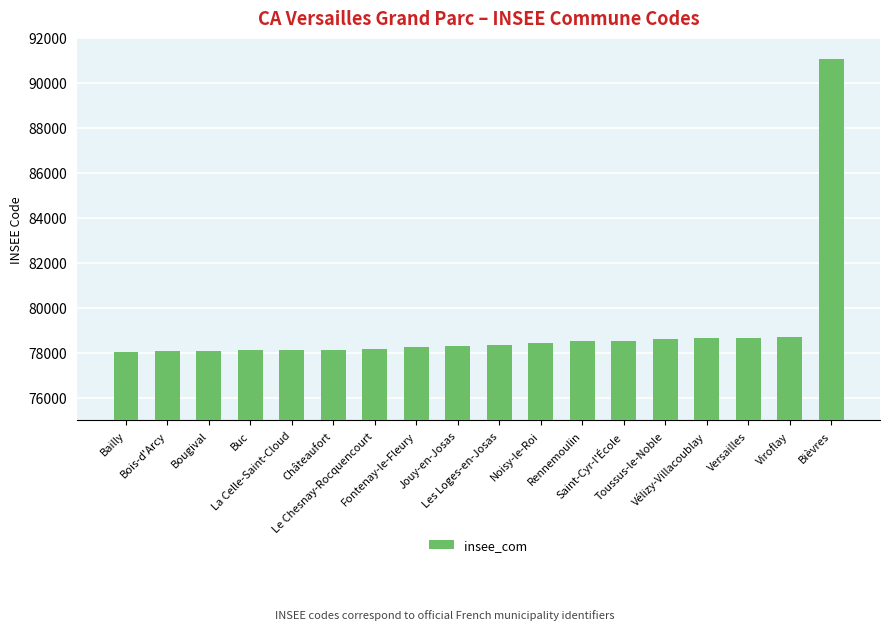

Is it true that the value at Toussus-le-Noble is 78620?

True